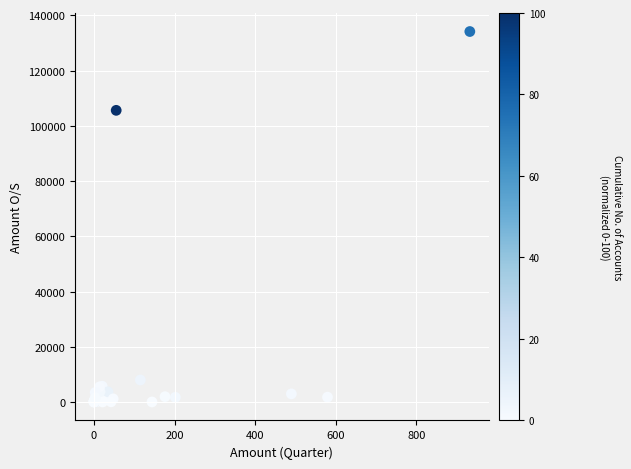

What Y value in the scatter plot is closest to 67096?

105641.1